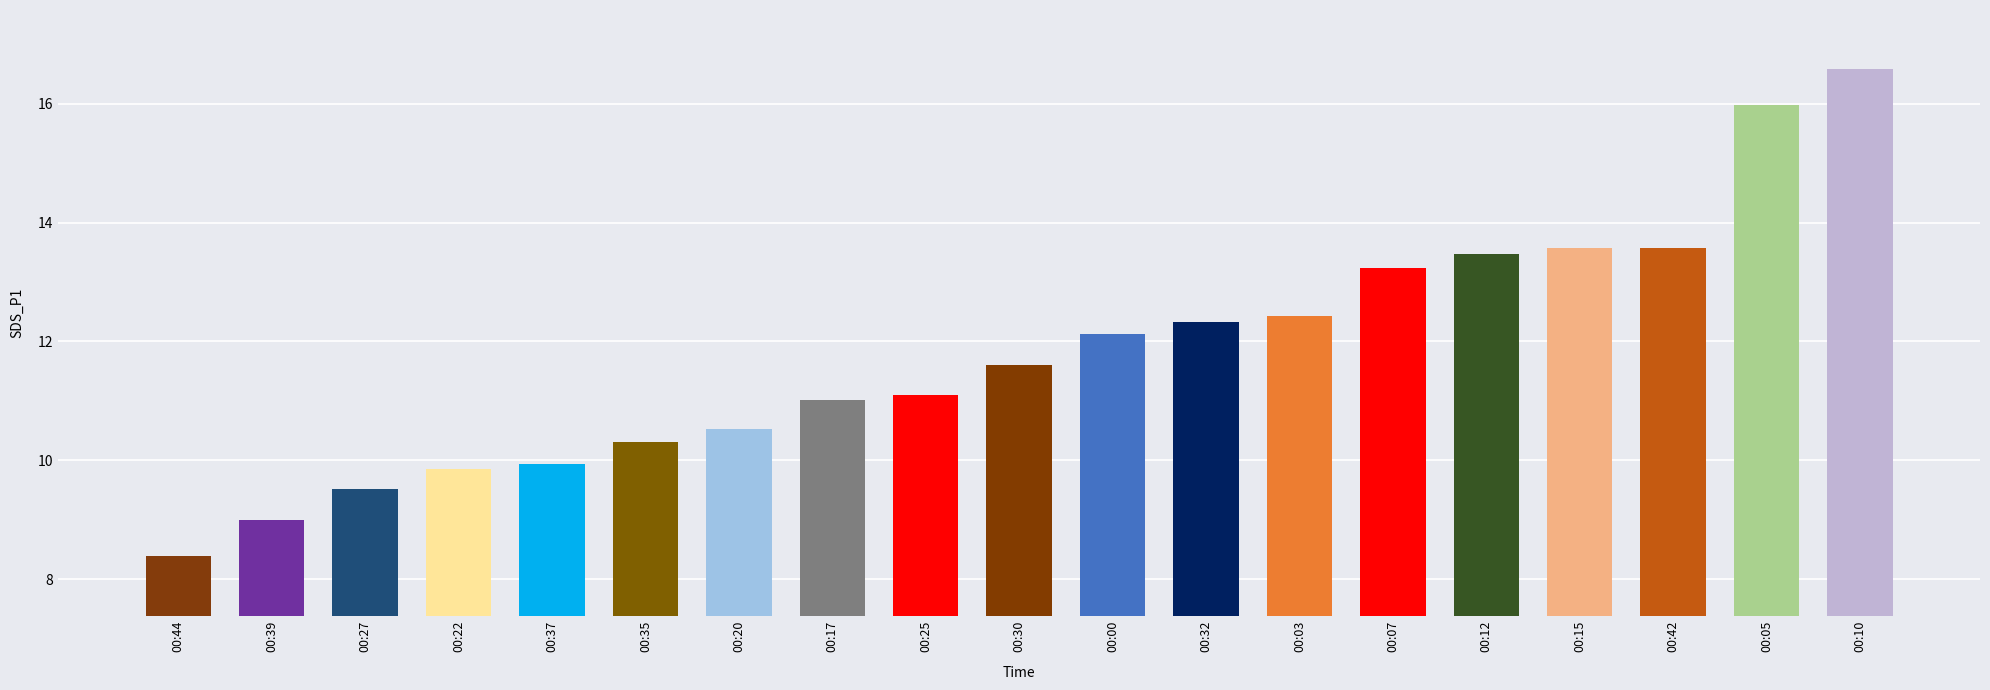

Which has a higher value, 00:30 or 00:15?

00:15